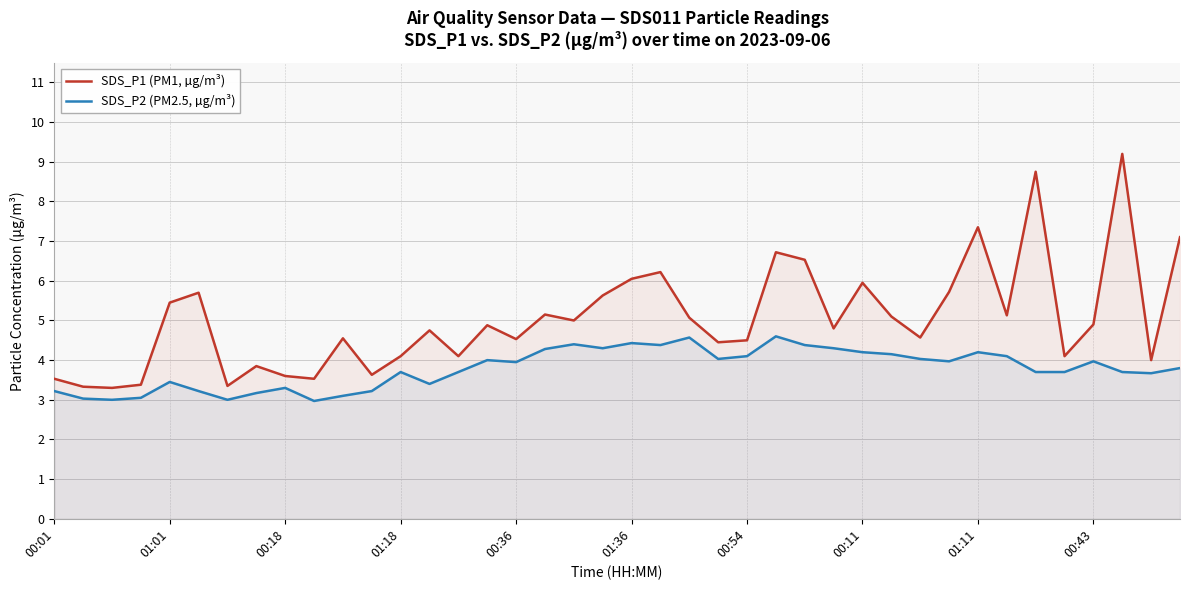

Where does the SDS_P1 (PM1, µg/m³) series first go above 4?

01:01